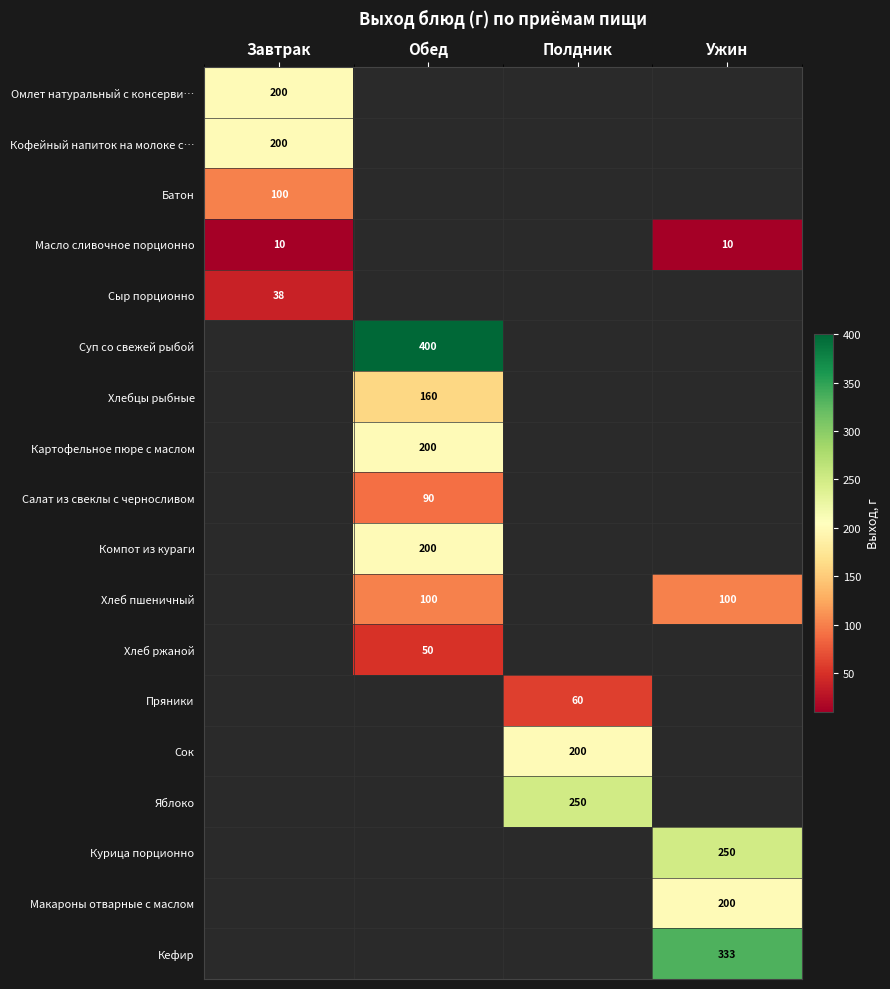

What is the minimum value shown in the chart?

10.0